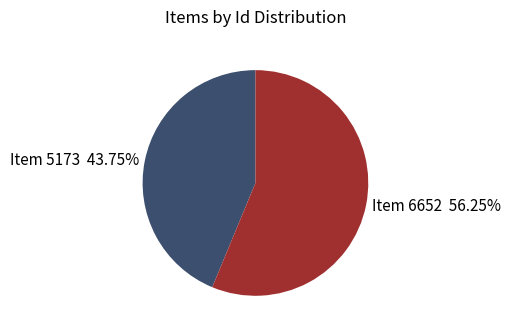

How many slices are in this pie chart?

2